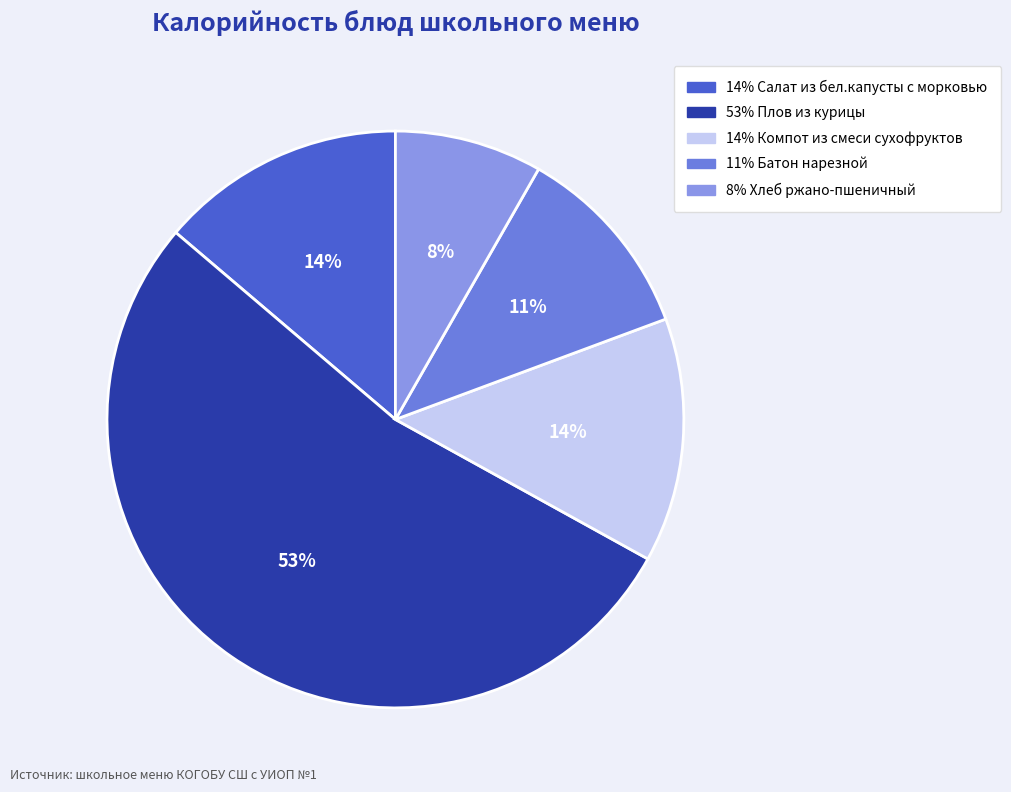

Does any single category account for the majority?

Yes